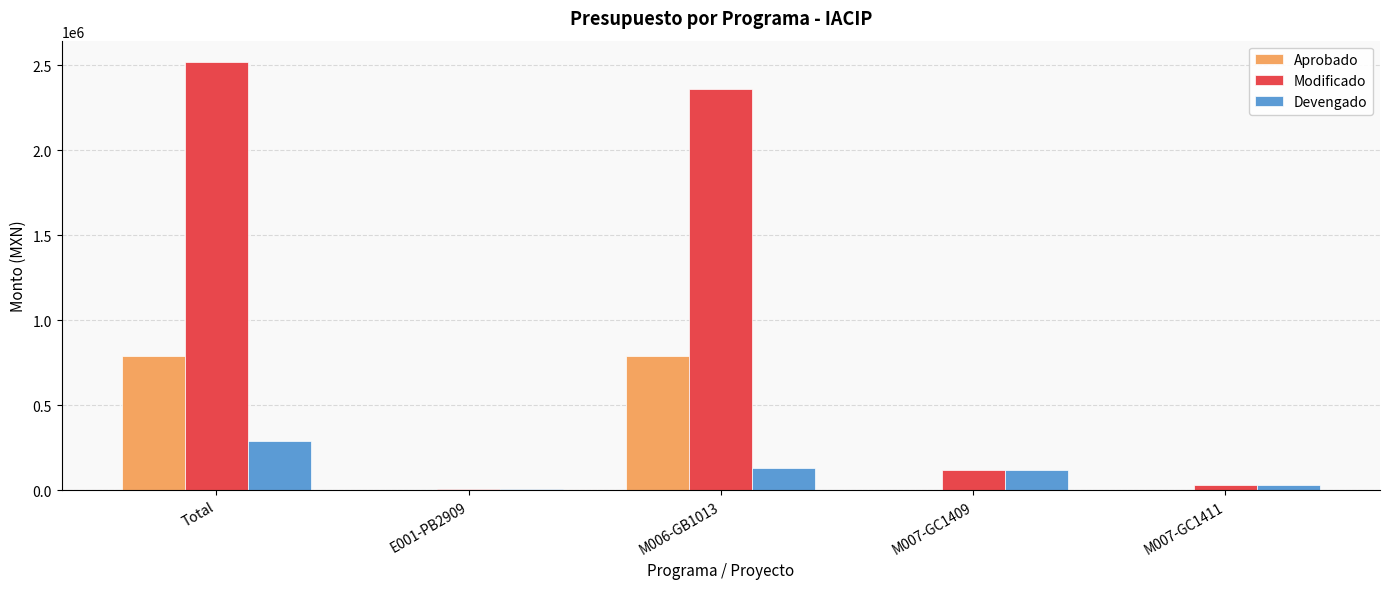

Which series has the widest spread of values?

Modificado